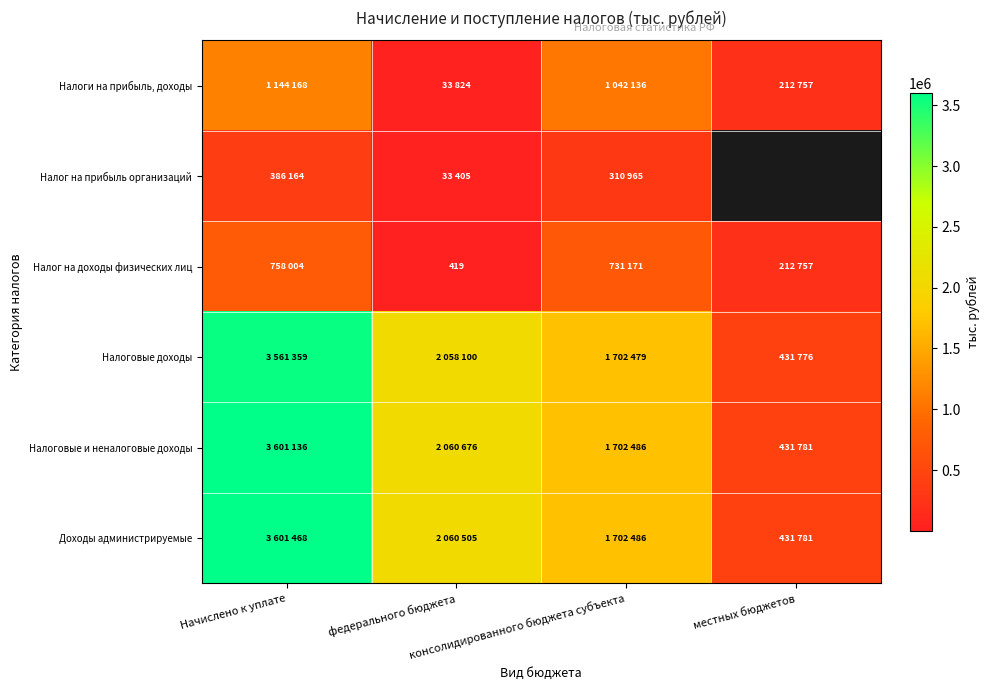

At how many categories does at least one series exceed 2870548?

1